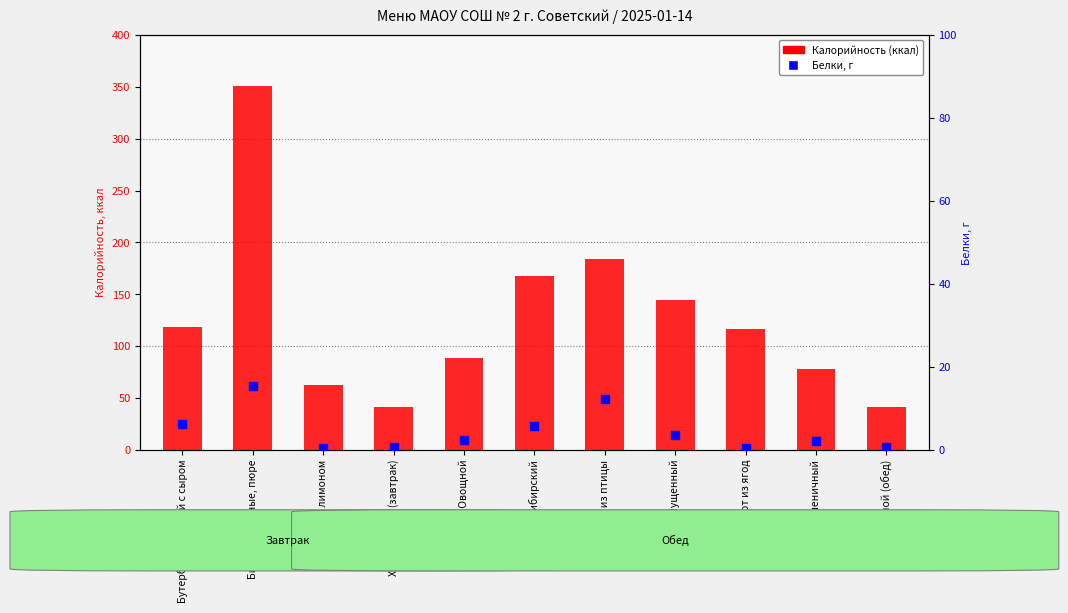

At which label does Белки, г reach its peak?

Биточки рыбные, пюре